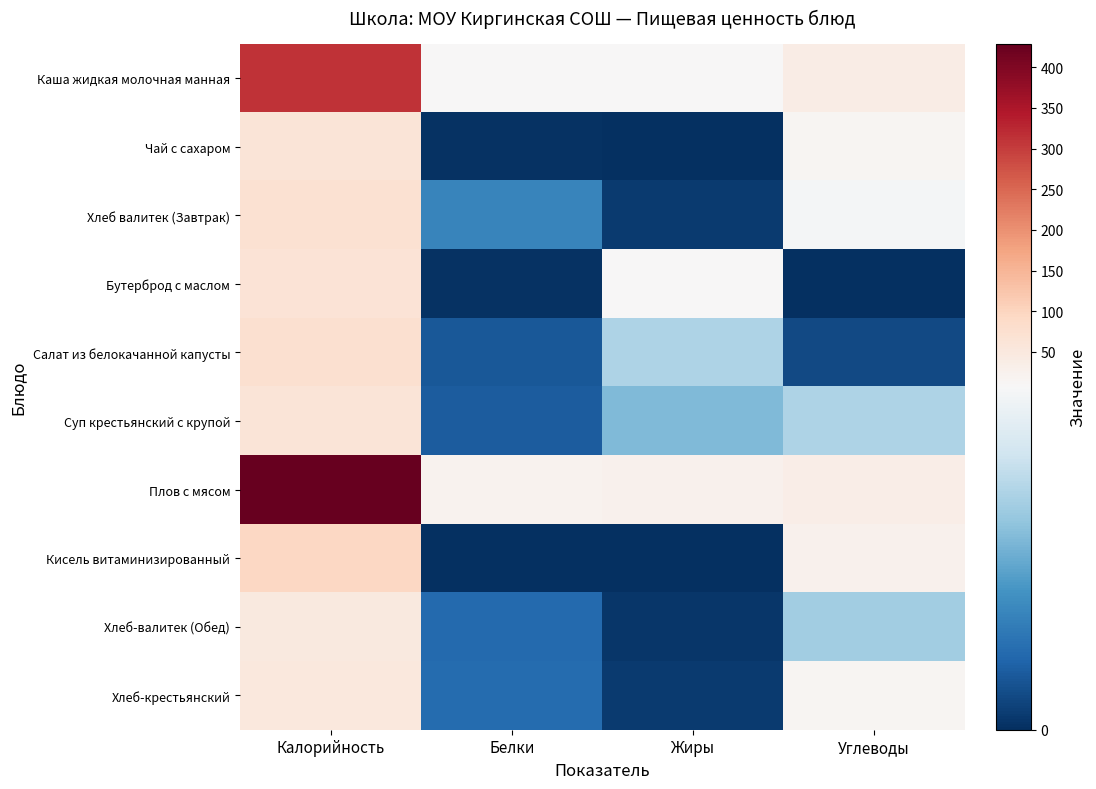

At which category is the sum across all series the highest?

Калорийность